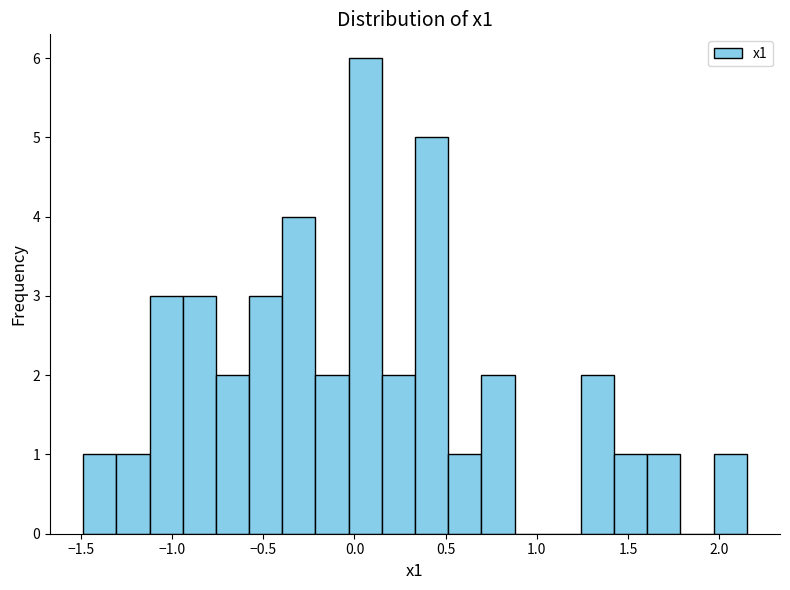

Read against the x-axis, roughly where is the centre of the tallest bar?

0.05